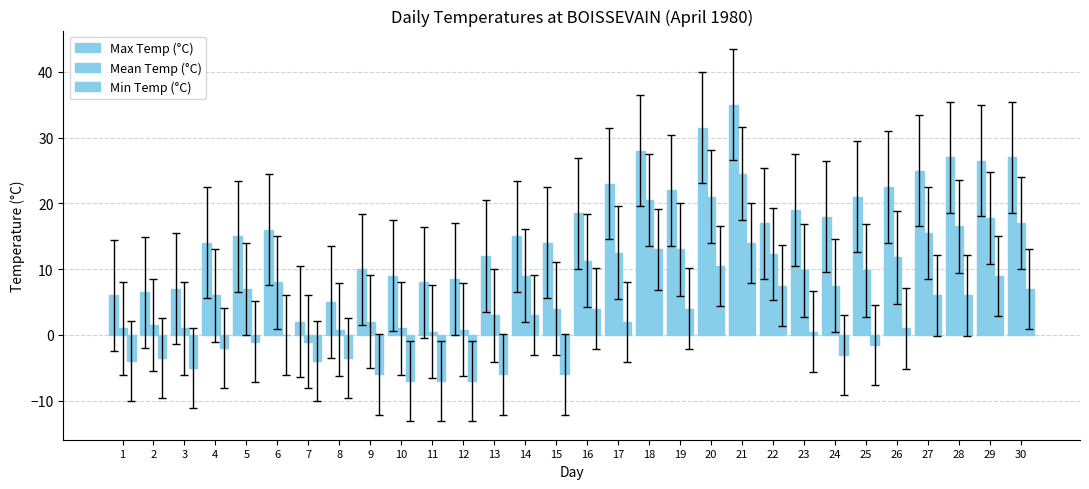

Which category has the lowest value in the Min Temp (°C) series?

10